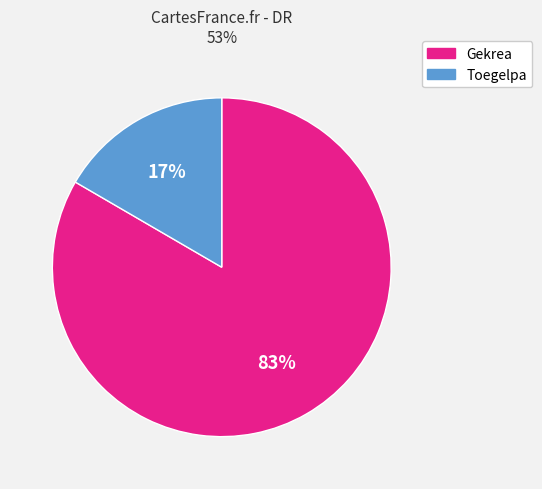

Count the number of slices in the pie.

2